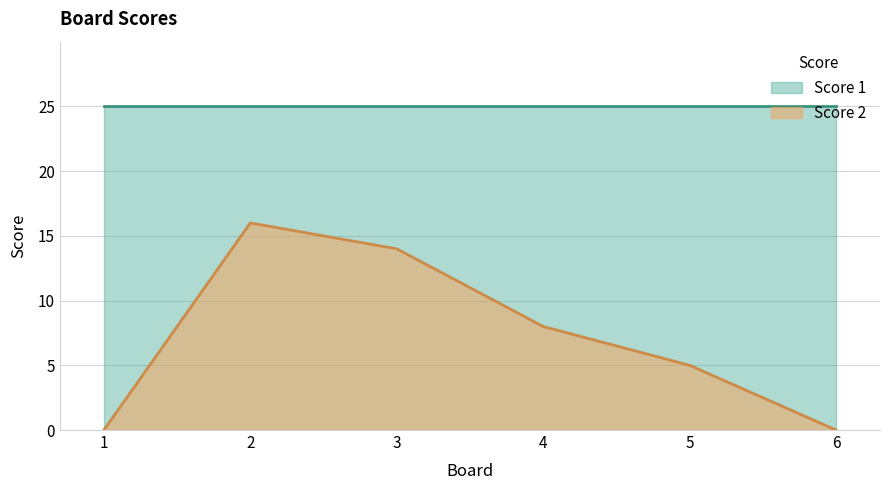

True or false: the data shows 0 at 6.

True